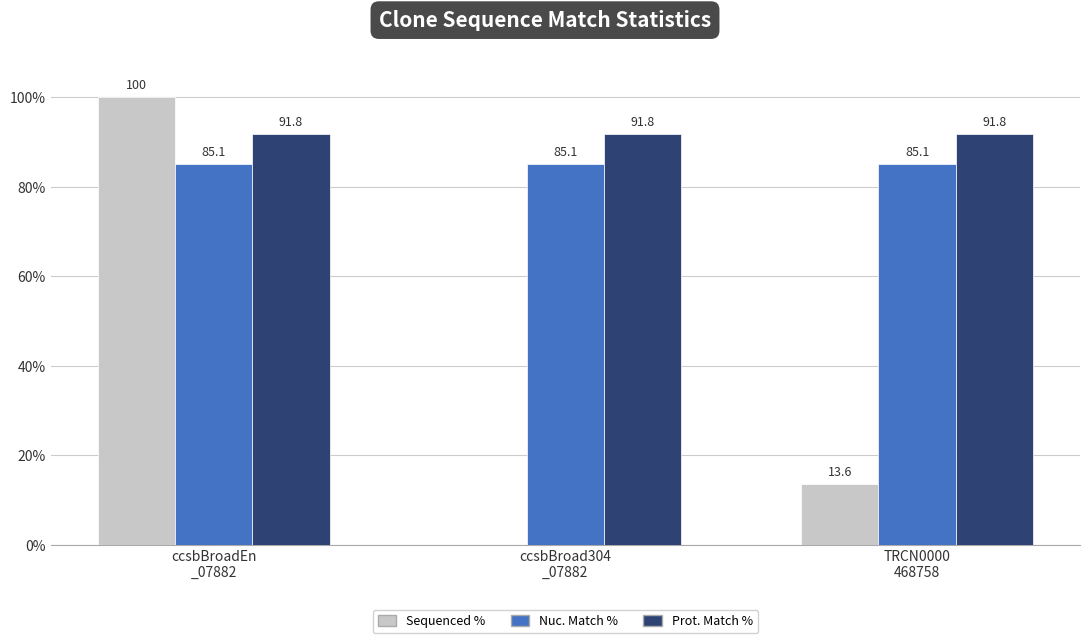

What is the sum of all Prot. Match % values?

275.4